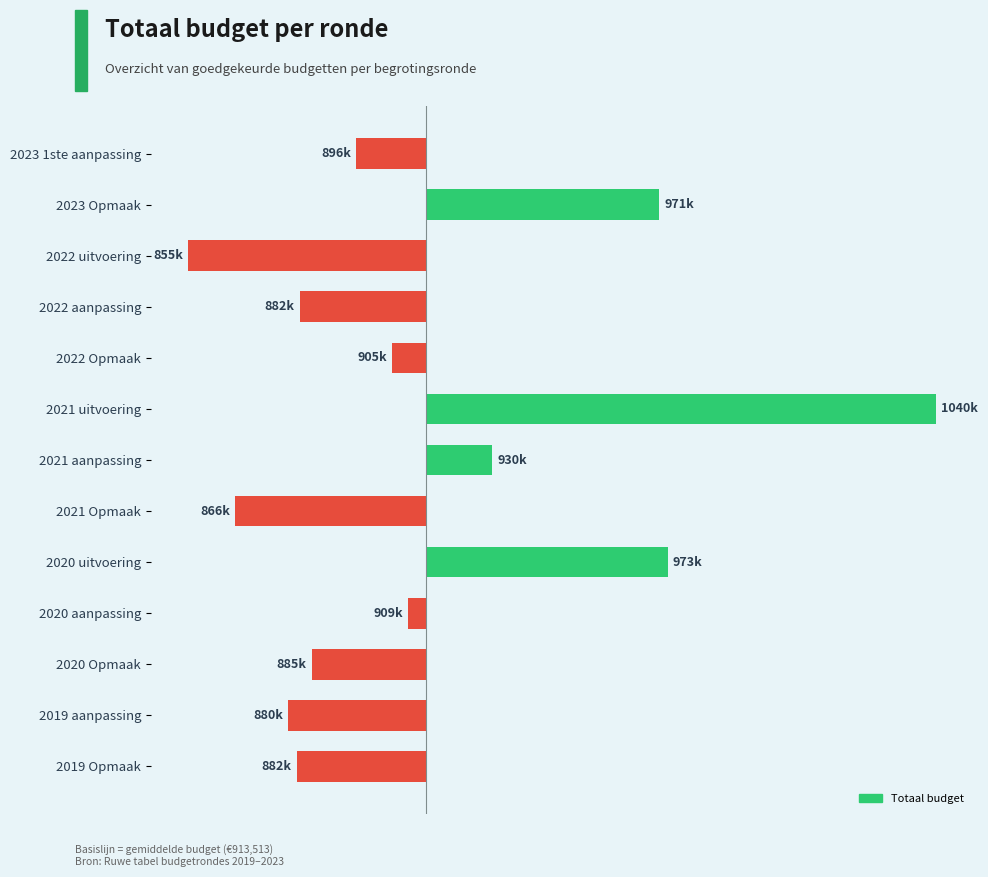

Are the bars horizontal?

Yes